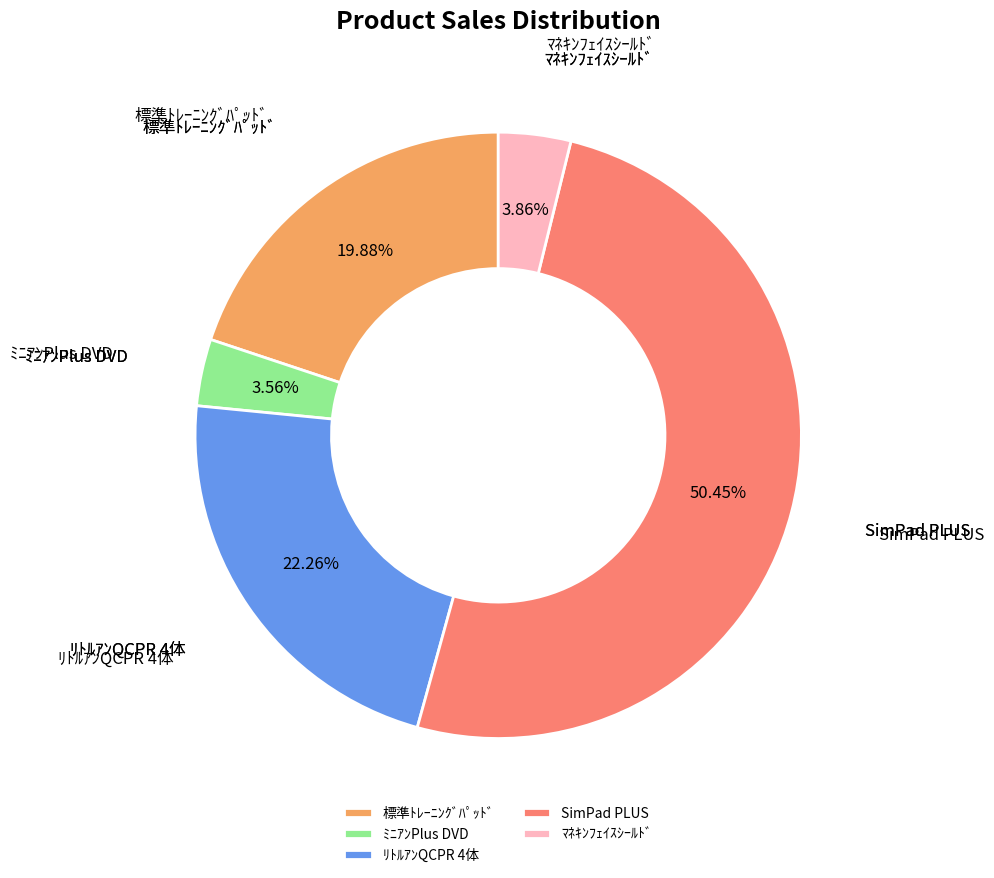

How many segments does this pie chart have?

5